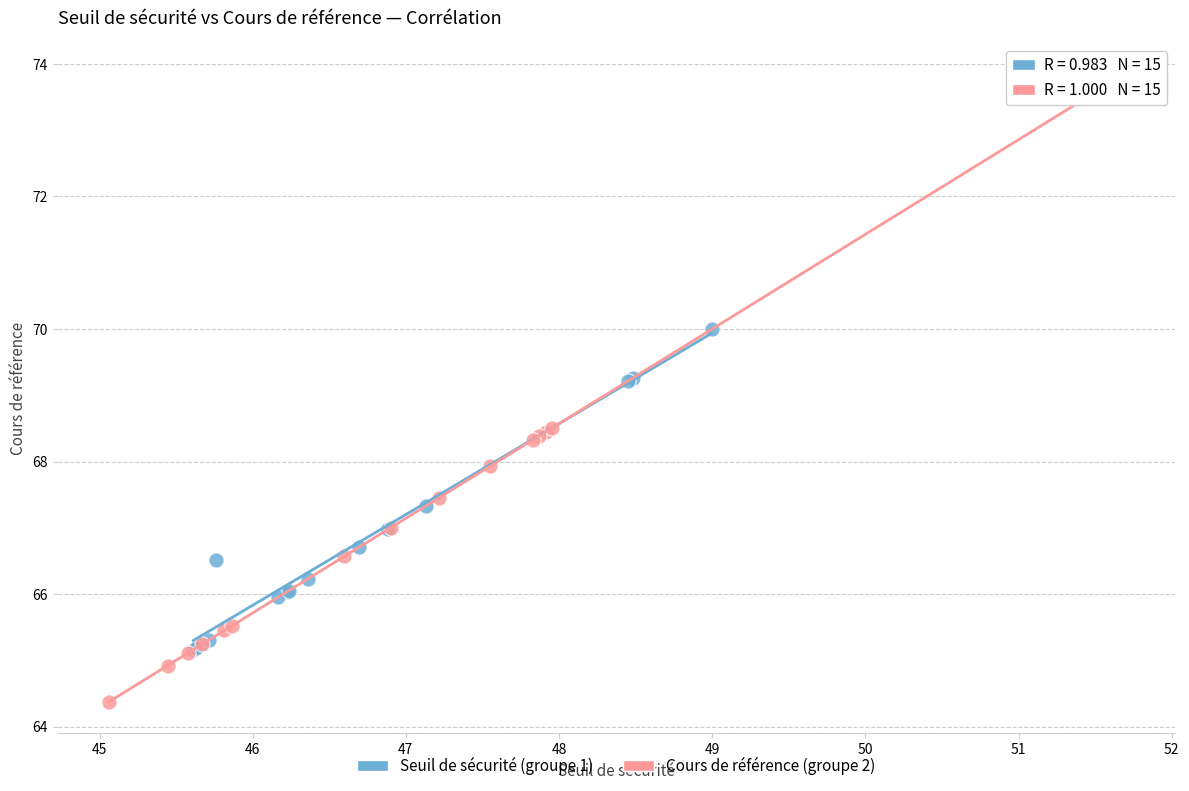

Which series contains the highest Y value?

Cours de référence (groupe 2)